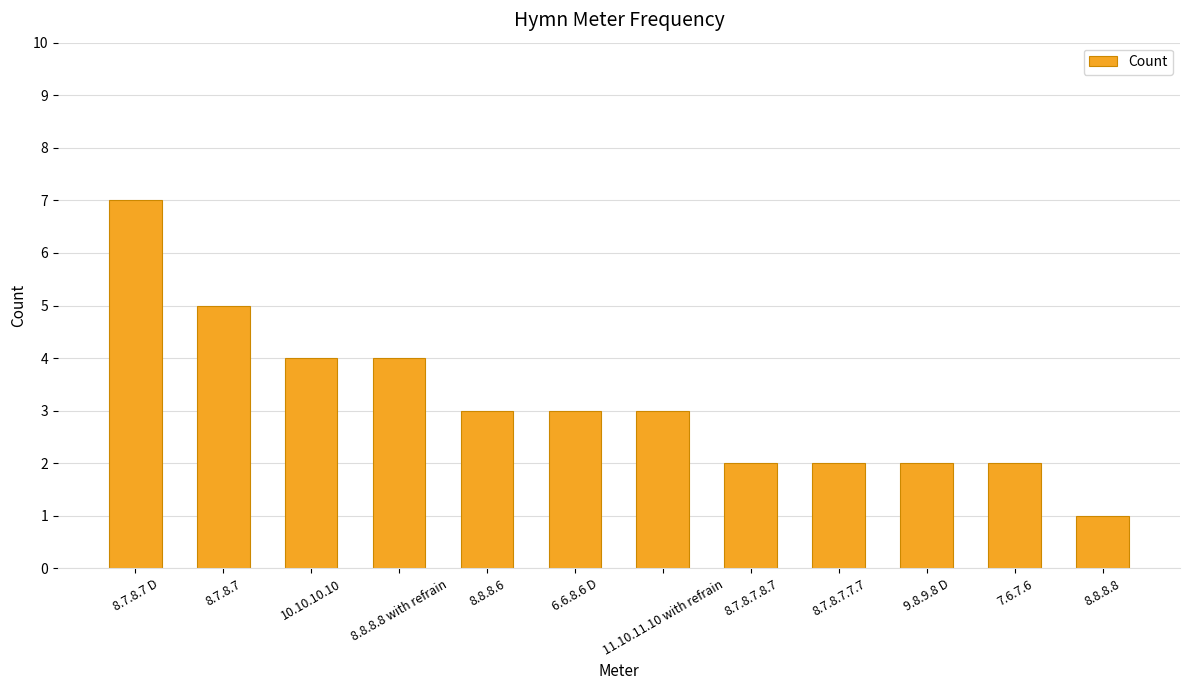

Are the bars grouped side by side (vs. stacked)?

No